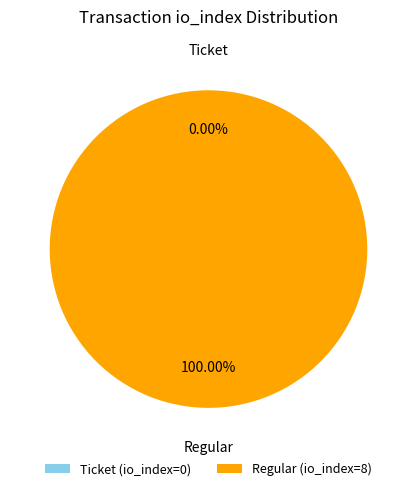

Combined, do Ticket (io_index=0) and Regular (io_index=8) account for over 50%?

Yes